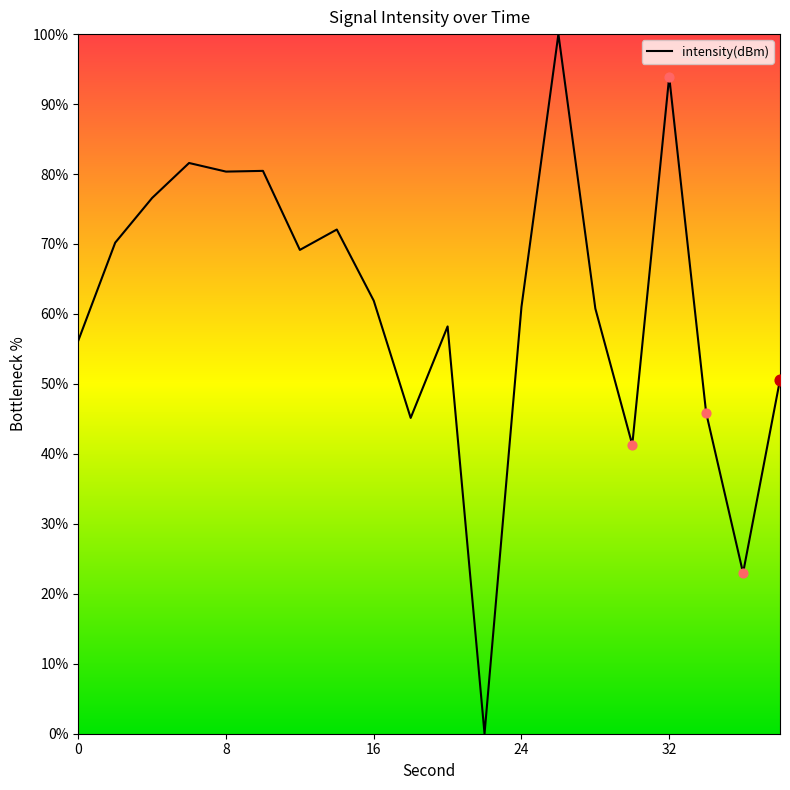

What is the difference between the maximum and minimum values?

100.0